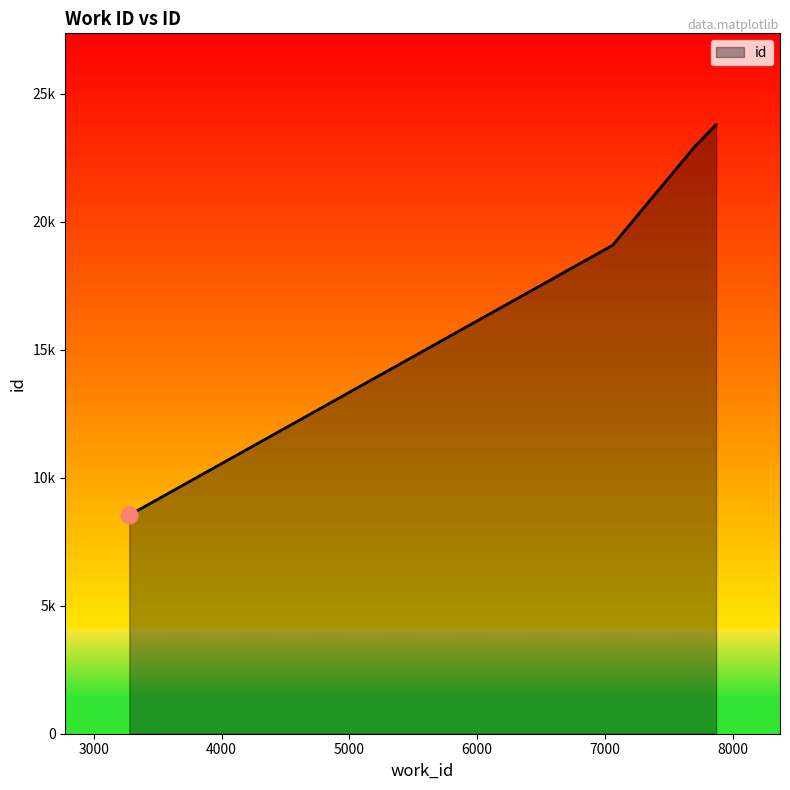

What is the difference between the second highest and second lowest values?

3852